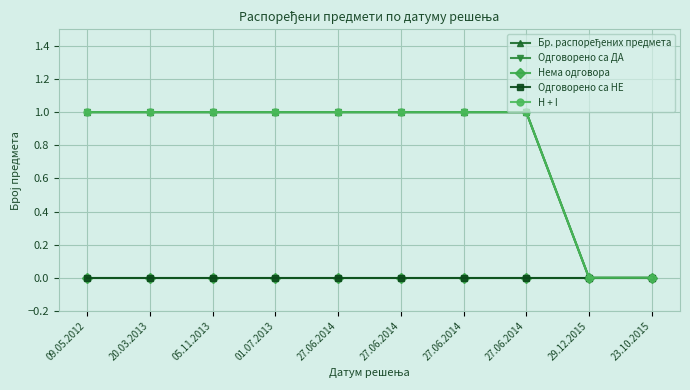

What is the label of the 9th point from the right?

20.03.2013